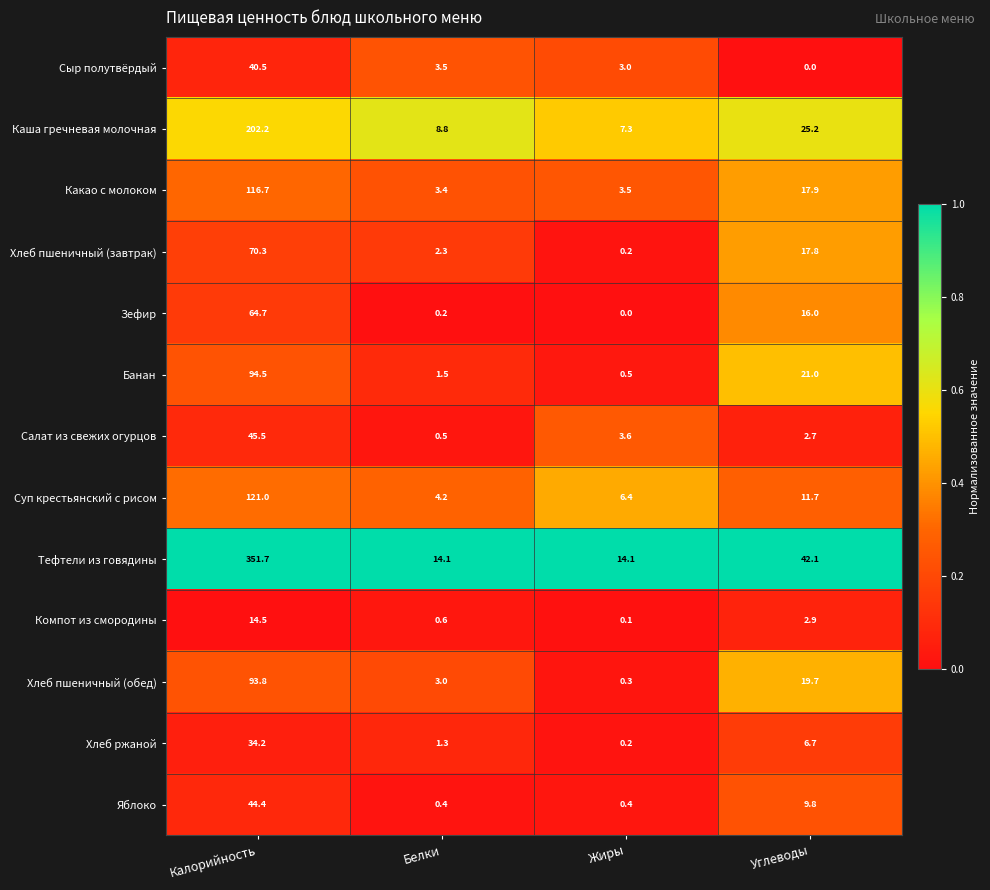

Between Жиры and Углеводы, which series saw the biggest shift?

Тефтели из говядины